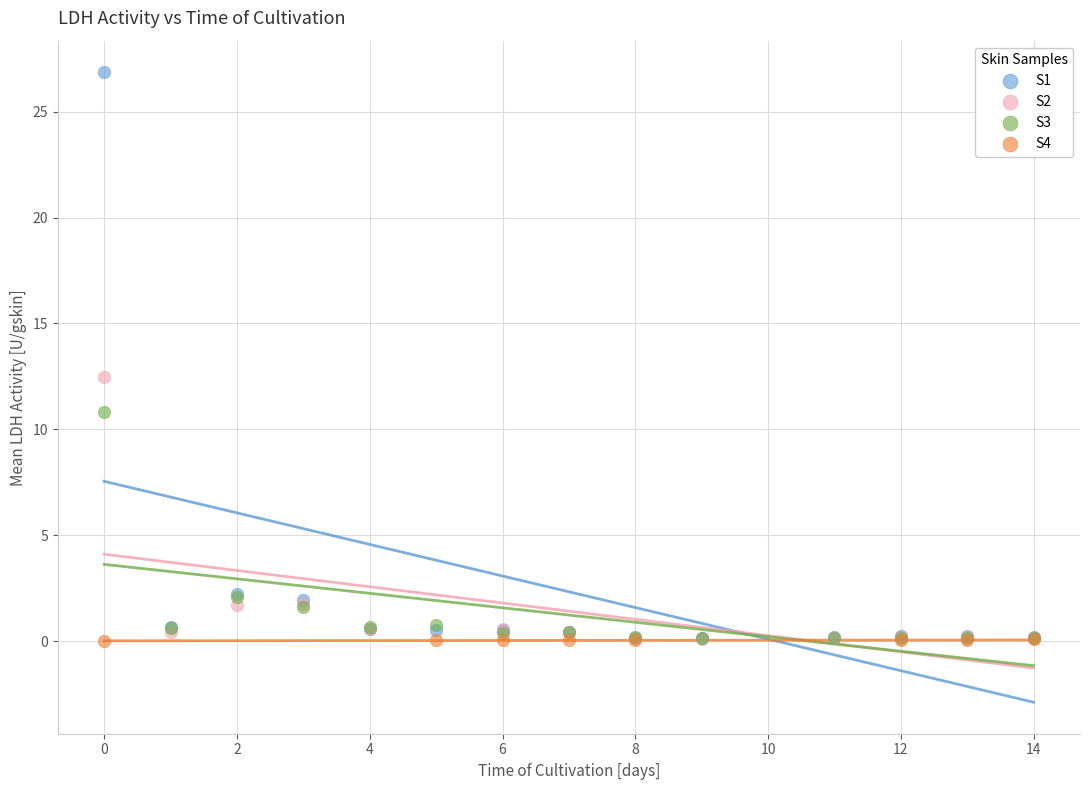

What are all the series names shown in the legend?

S1, S2, S3, S4